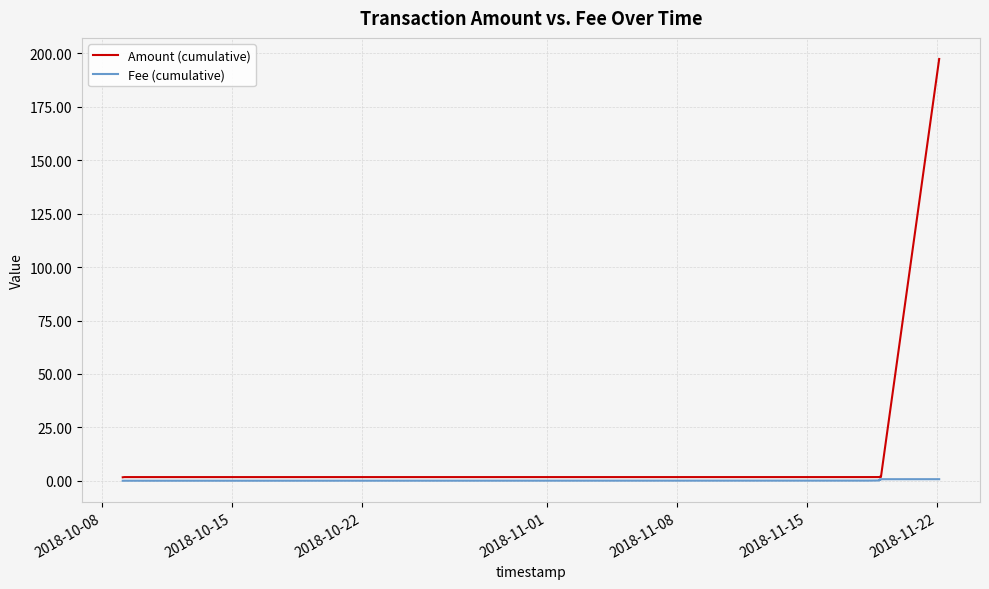

Does the chart display data point markers on the line(s)?

No